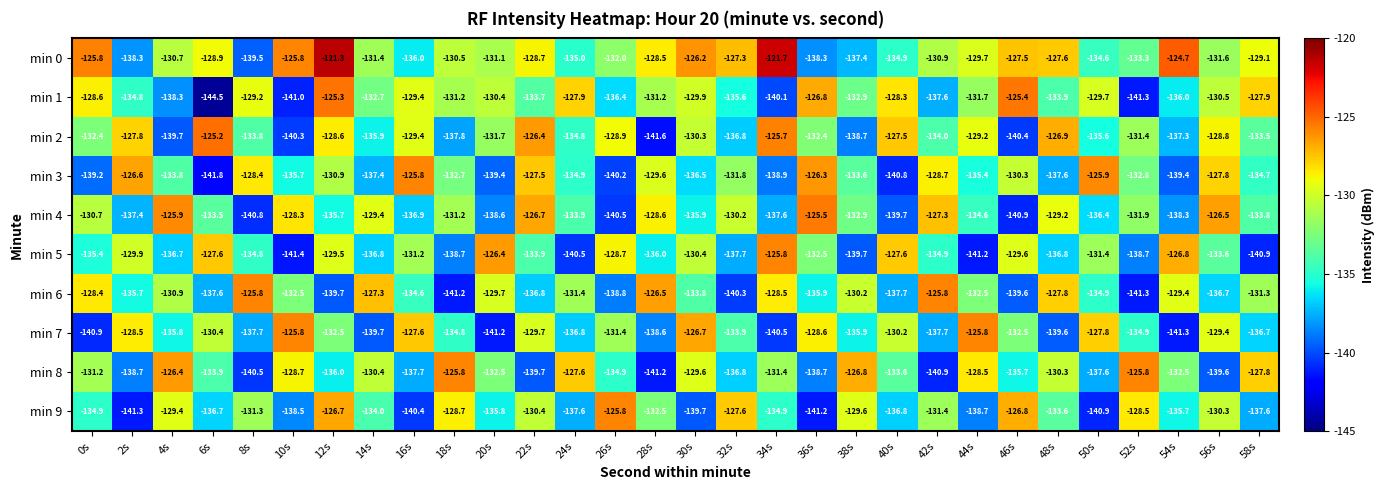

Which series has the widest spread of values?

min 1